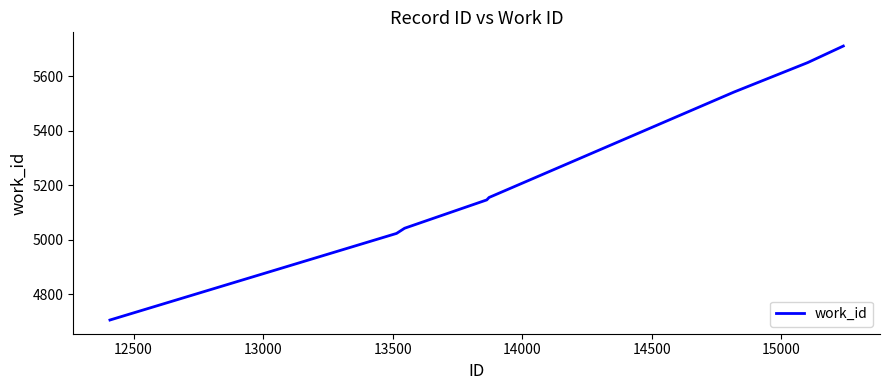

What is the average value?

5247